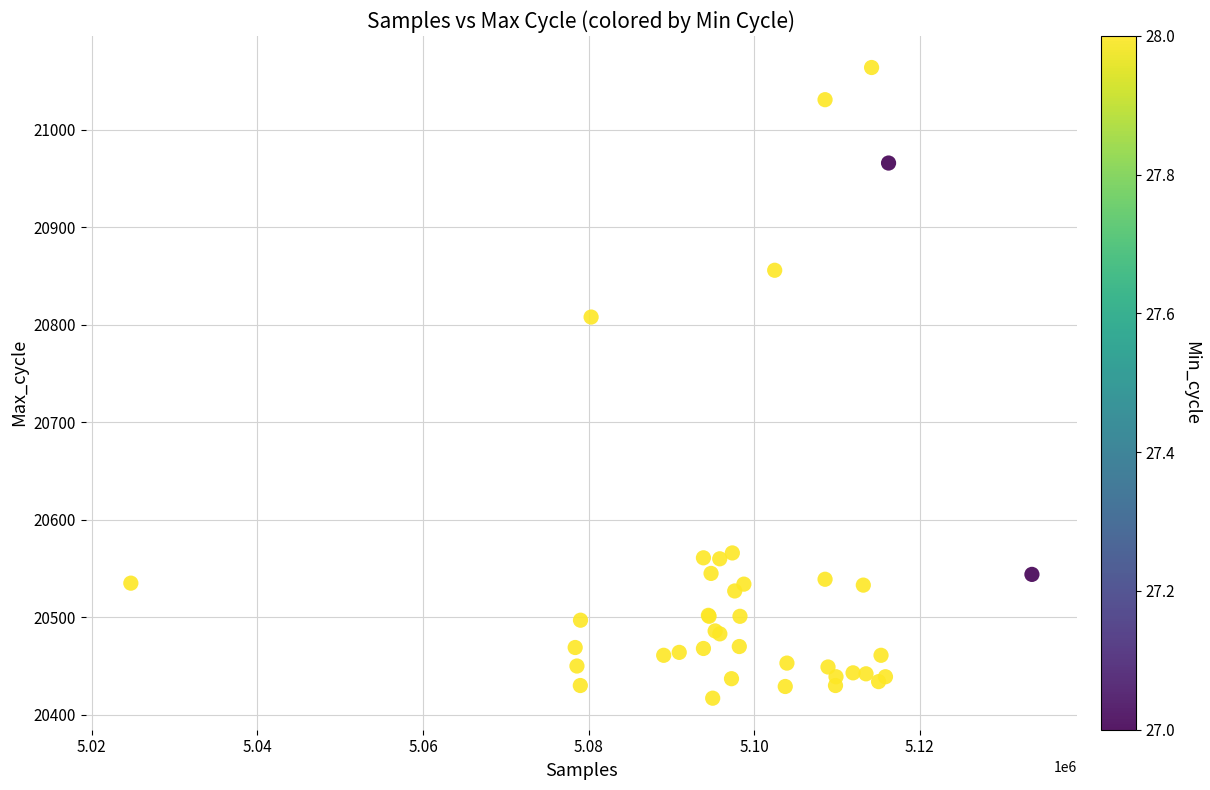

What Y value in the scatter plot is closest to 20740?

20808